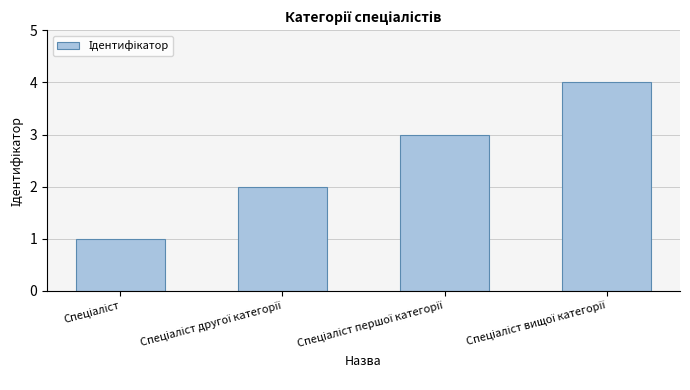

What is the greatest value displayed?

4